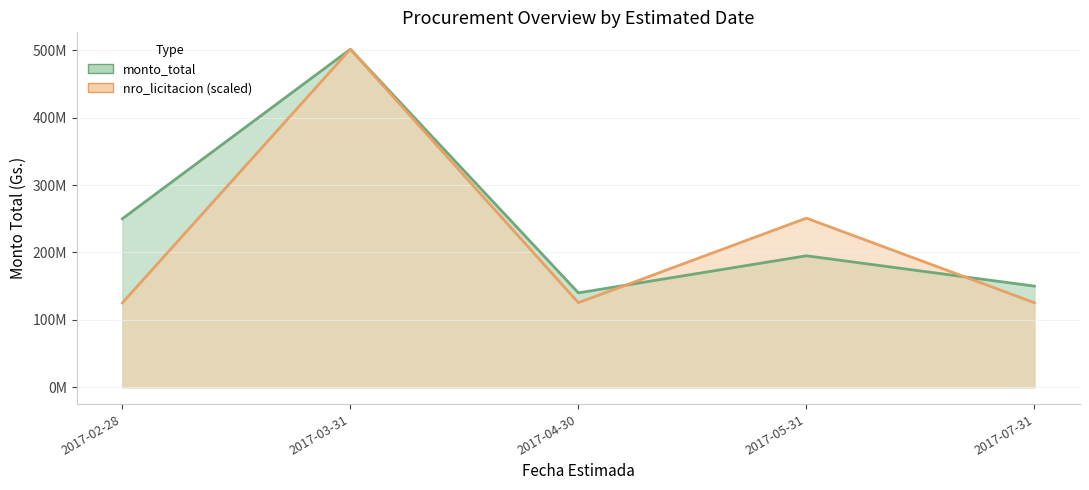

What is the label of the 3rd point from the right?

2017-04-30